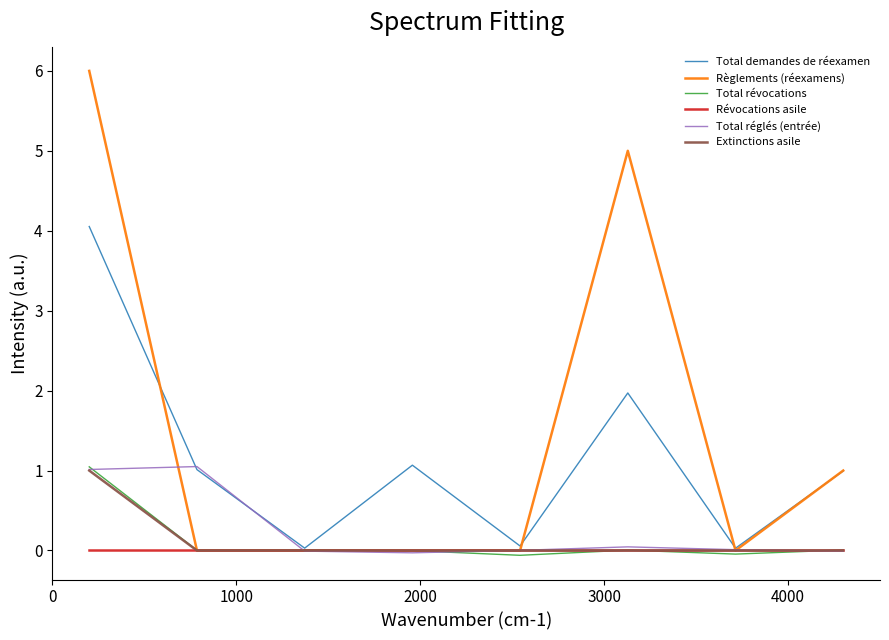

True or false: Total demandes de réexamen and Extinctions asile intersect in this chart.

False